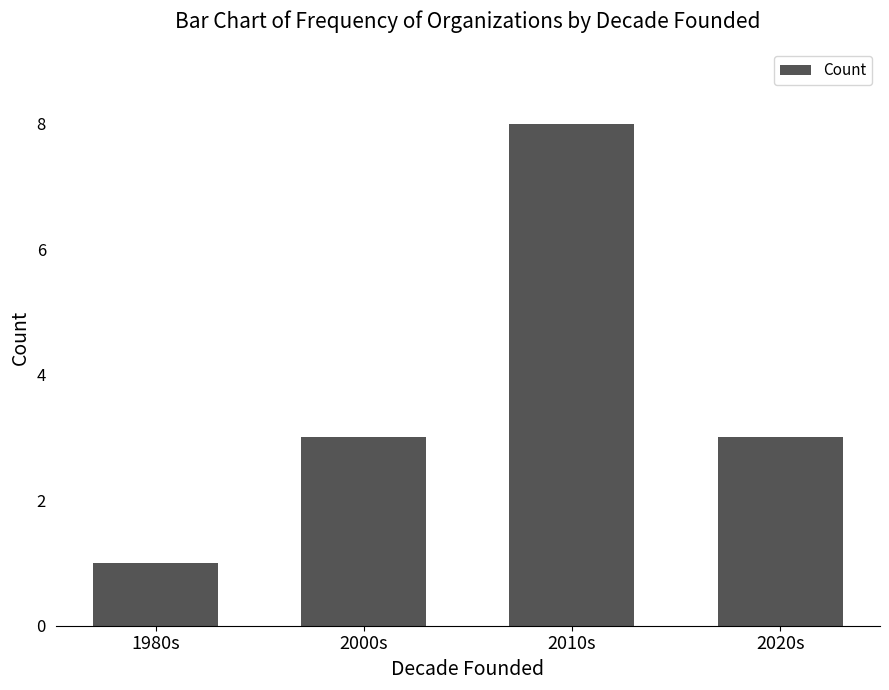

Reading right to left, extract all data points from this chart.

2020s=3	2010s=8	2000s=3	1980s=1